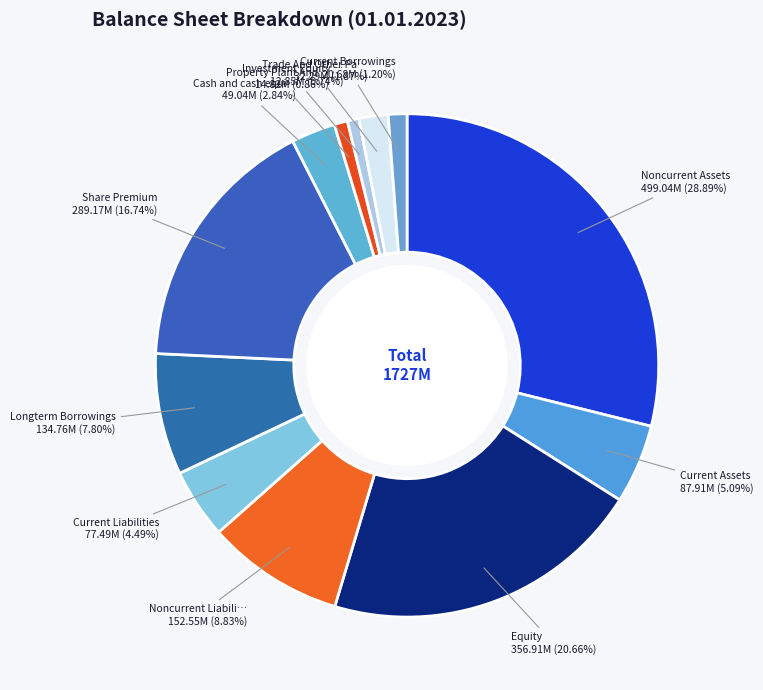

What is the largest slice in the pie chart?

Noncurrent Assets